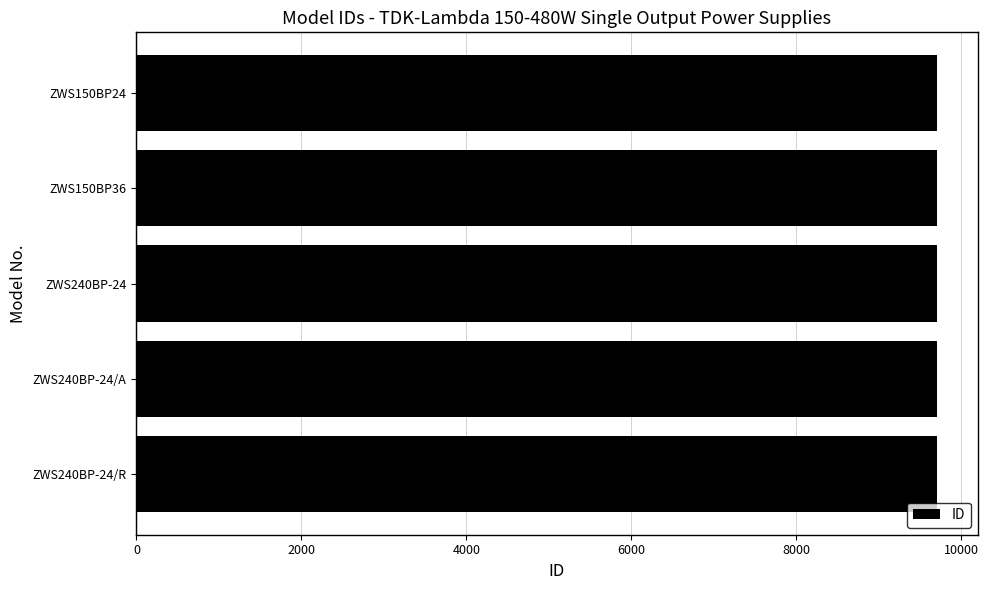

What is the smallest value displayed?

9706